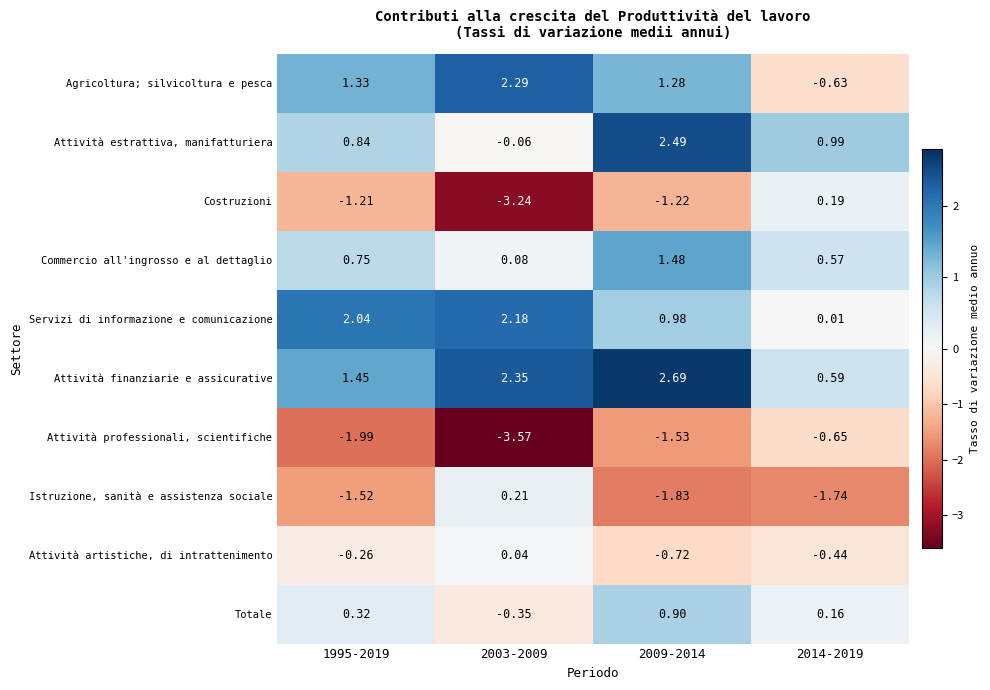

Is the value of Attività finanziarie e assicurative at 2009-2014 greater than the value of Attività professionali, scientifiche at 2009-2014?

Yes